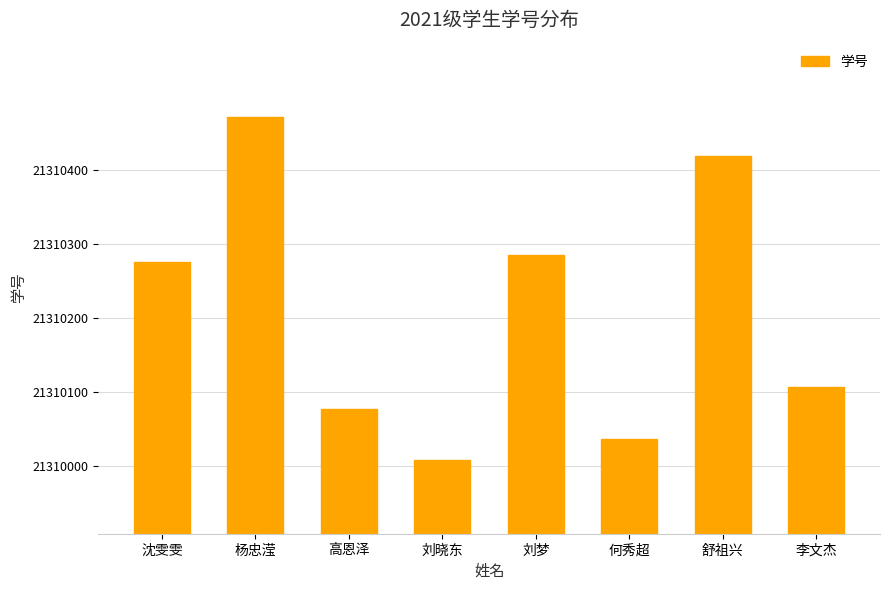

What is the label of the 4th bar from the left?

刘晓东